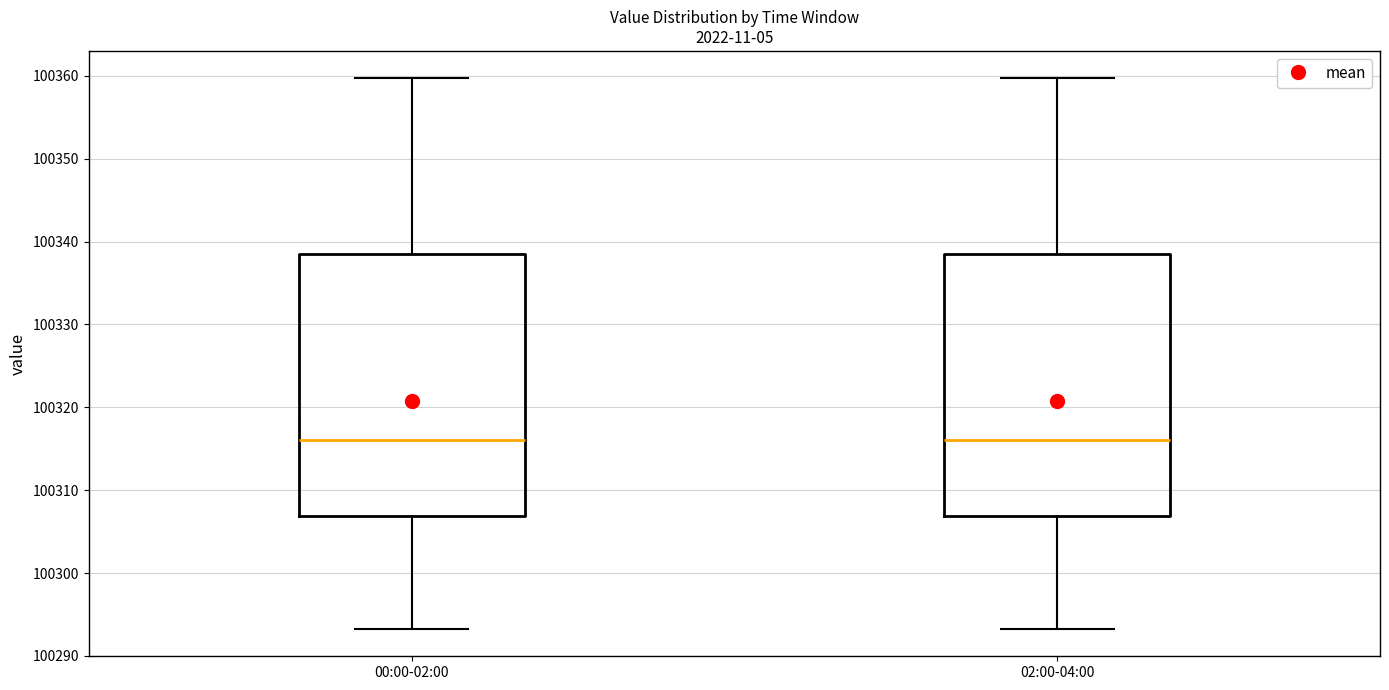

Reading left to right, read every box against the y-axis: the position of its median line, the range the box covers, and the ends of its whiskers. The values are not printed on the chart, so give them approximately, as read against the axis.

00:00-02:00: median 100316, box 100307 to 100339, whiskers 100293 to 100360
02:00-04:00: median 100316, box 100307 to 100339, whiskers 100293 to 100360